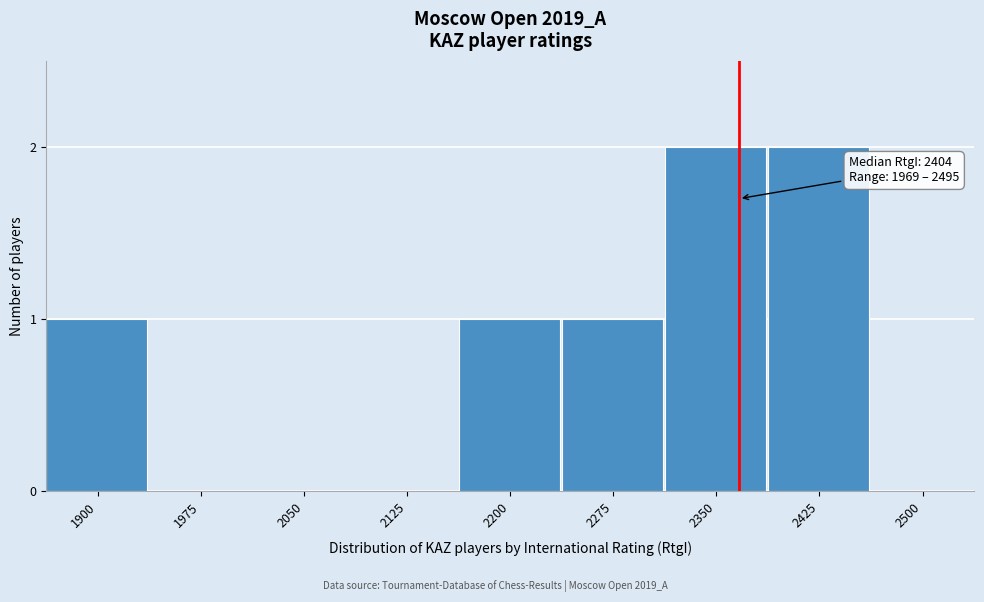

Reading right to left, list all the values displayed in this chart.

2500=0	2425=2	2350=2	2275=1	2200=1	2125=0	2050=0	1975=0	1900=1